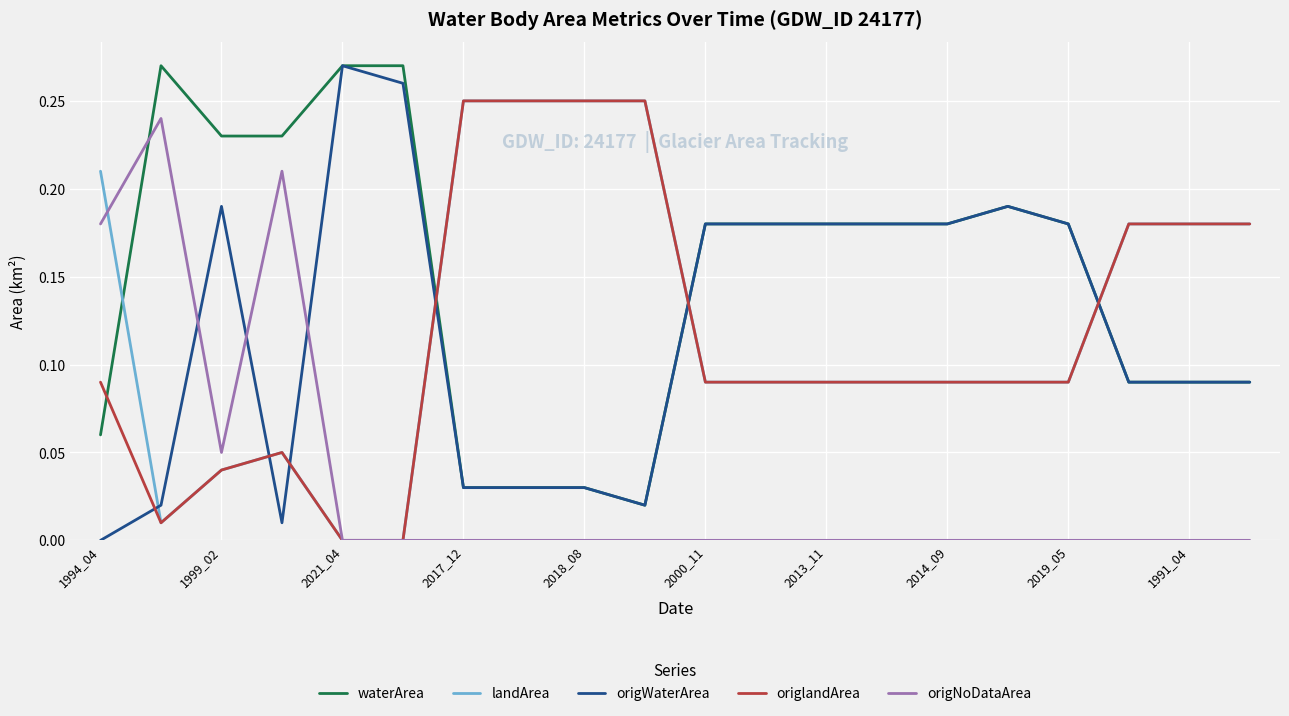

True or false: waterArea and origNoDataArea intersect in this chart.

True